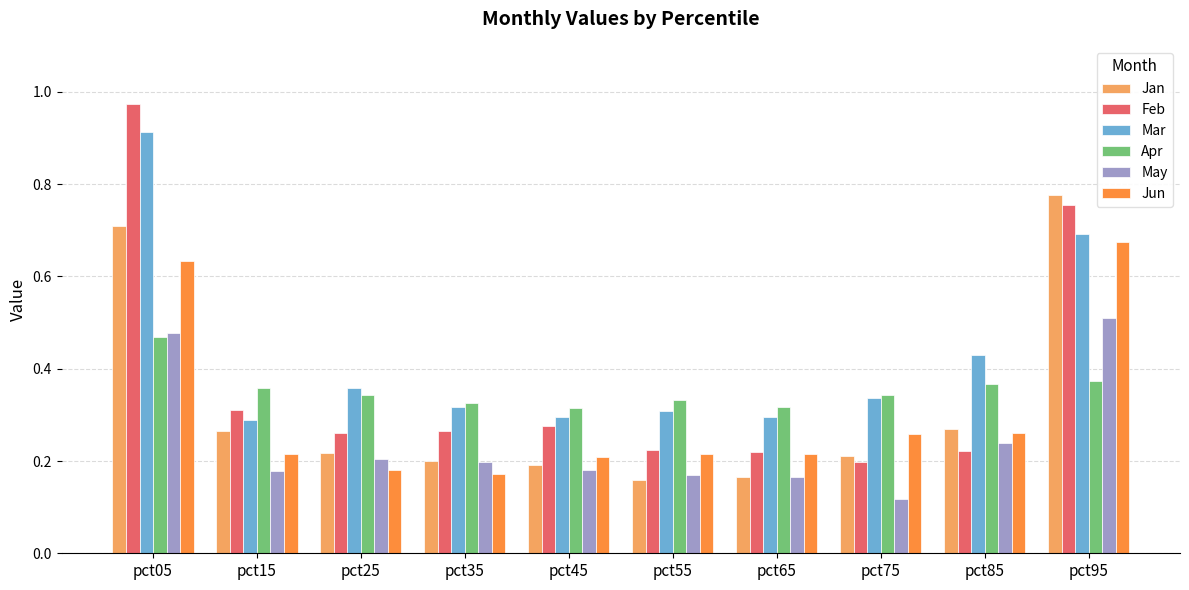

Which category has the highest value across all series?

pct05